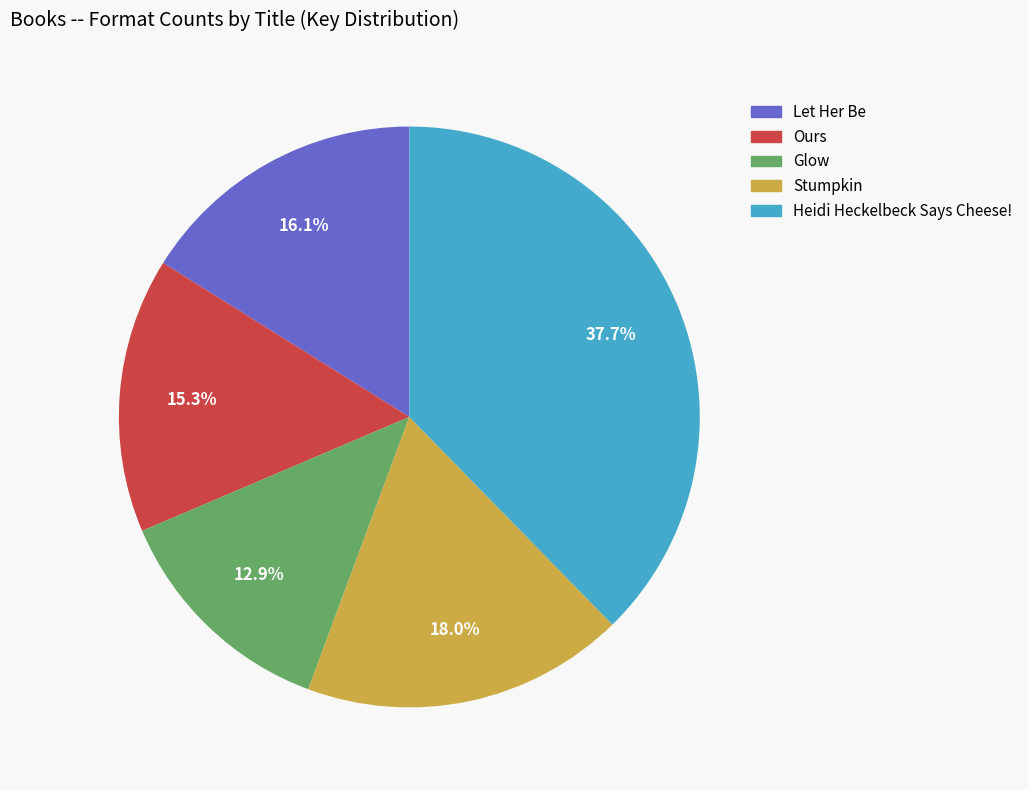

Rank the categories by value from lowest to highest.

Glow, Ours, Let Her Be, Stumpkin, Heidi Heckelbeck Says Cheese!